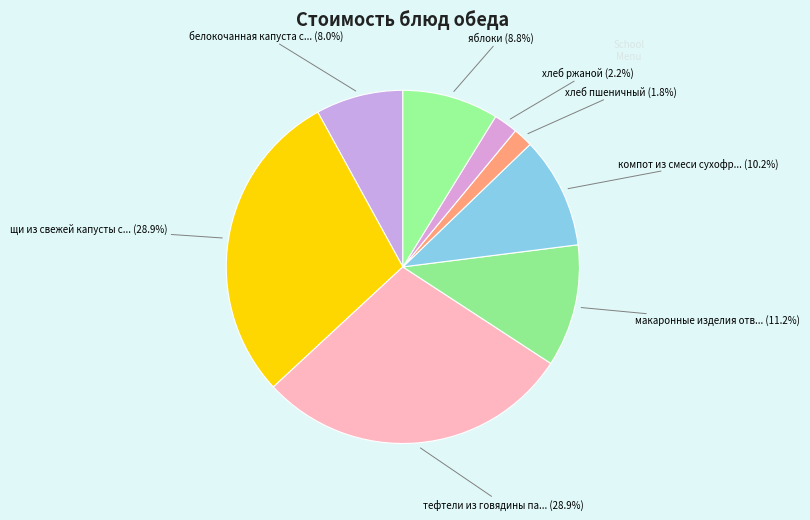

How many segments does this pie chart have?

8